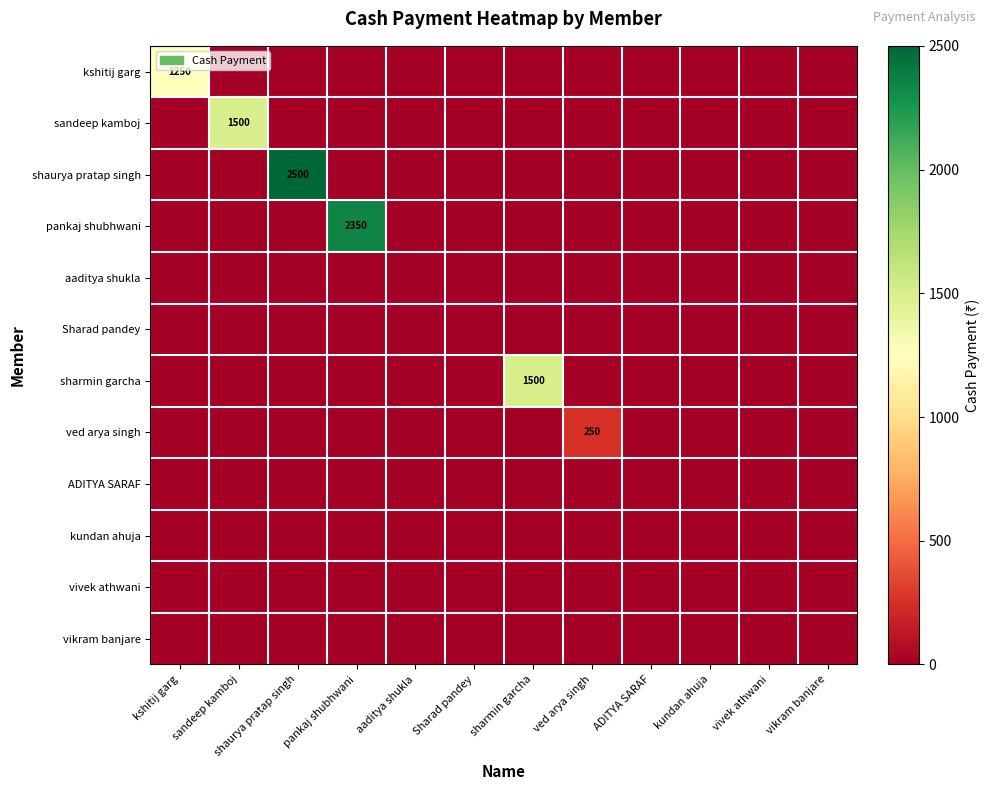

List the labels in order of sandeep kamboj value, smallest first.

kshitij garg, shaurya pratap singh, pankaj shubhwani, aaditya shukla, Sharad pandey, sharmin garcha, ved arya singh, ADITYA SARAF, kundan ahuja, vivek athwani, vikram banjare, sandeep kamboj